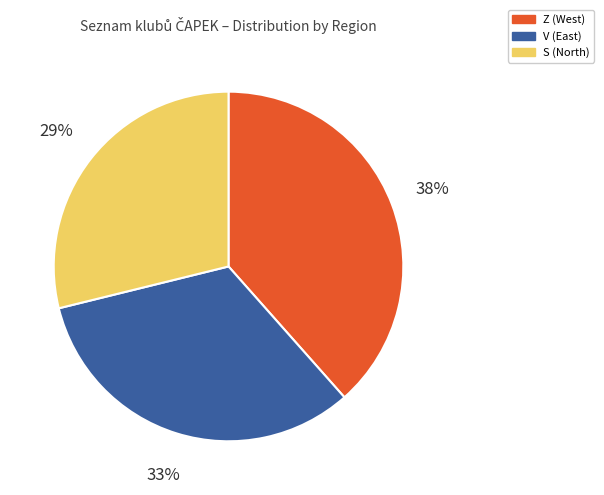

Do Z and S together represent more than half of the pie?

Yes